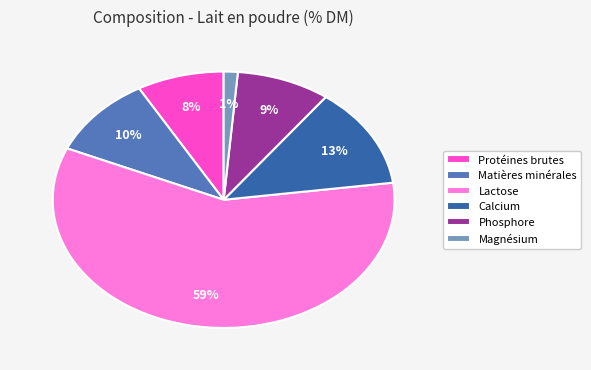

Which has a higher value, Magnésium or Protéines brutes?

Protéines brutes